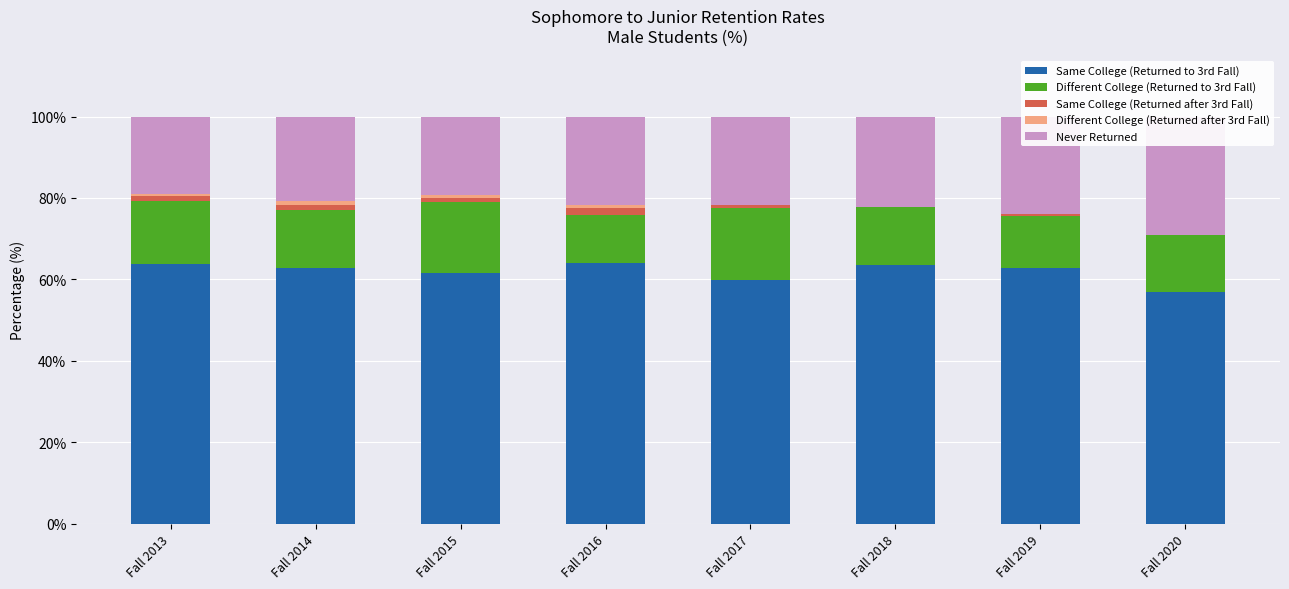

Count the number of data series in this chart.

5